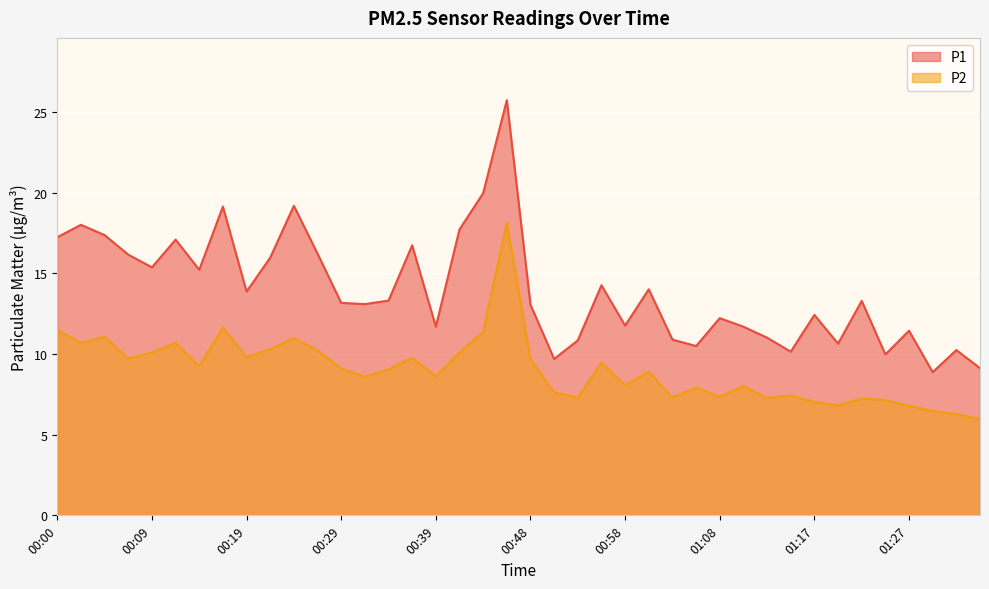

What is the sum of all P1 values?

558.7